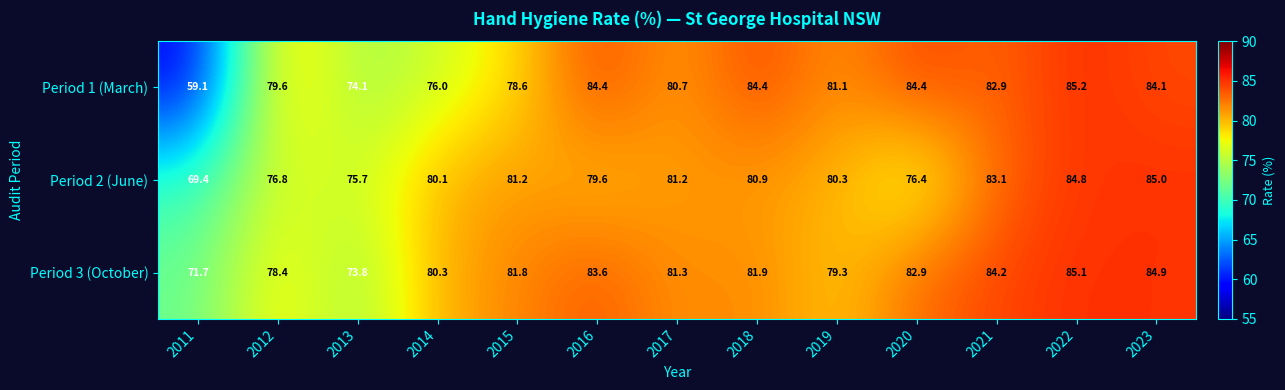

At which category is the sum across all series the highest?

2022